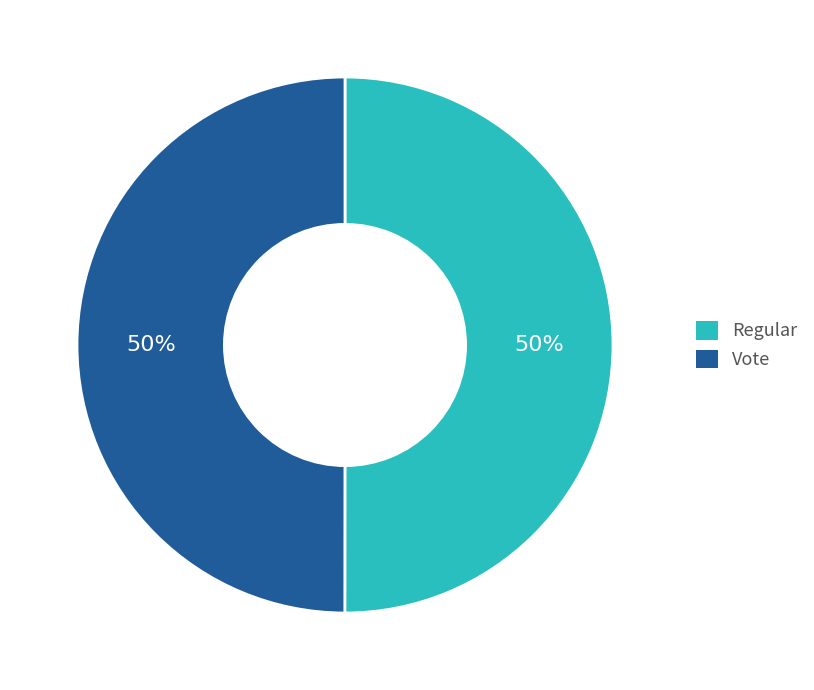

What is the ratio of the value at Regular to the value at Vote?

1.0